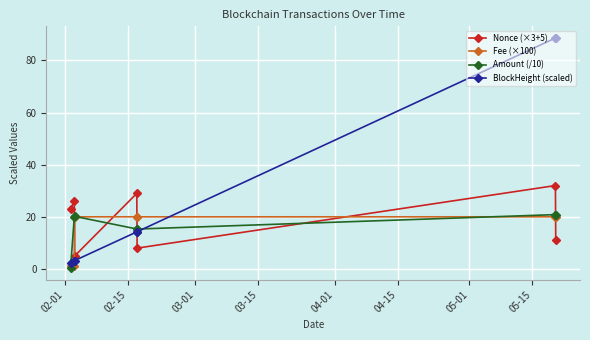

Which series has the widest spread of values?

BlockHeight (scaled)